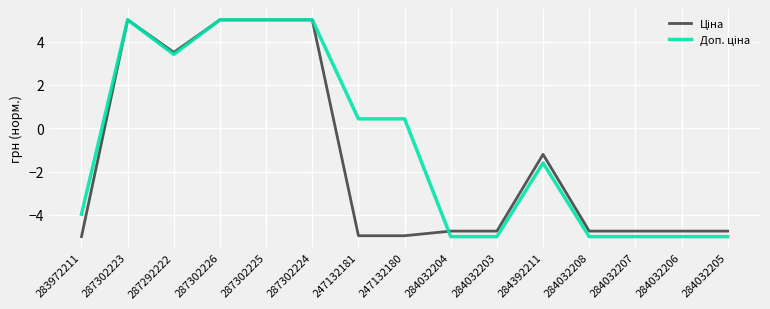

What position from the left is 284032206?

14